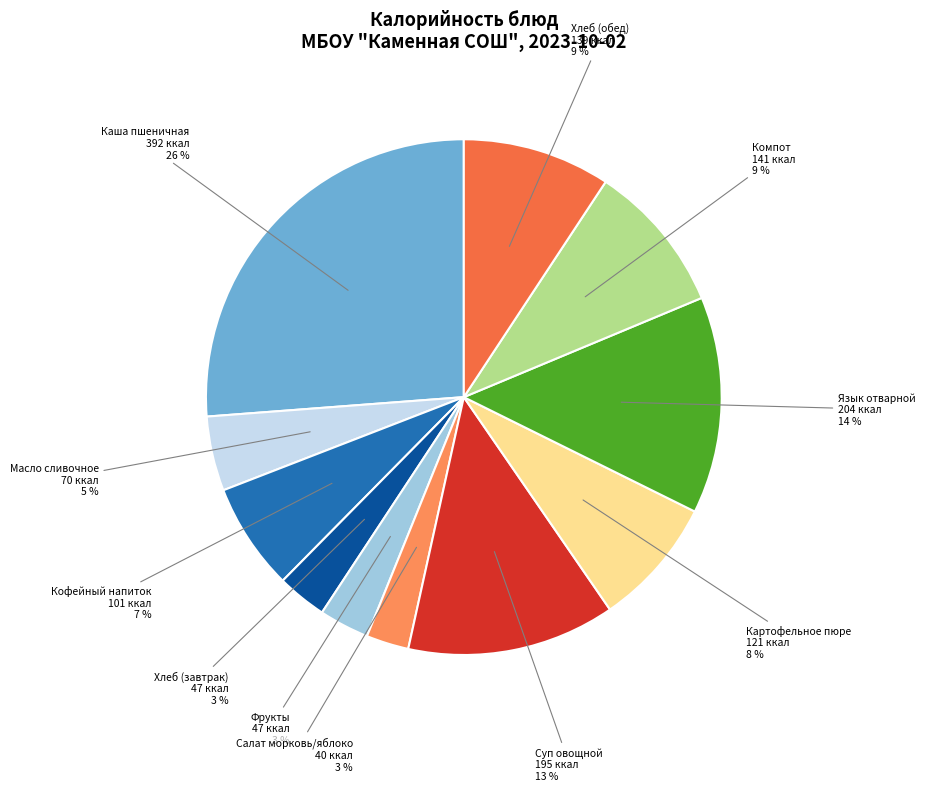

To the nearest percent, what is the combined percentage of Салат морковь/яблоко and Хлеб (обед)?

12%